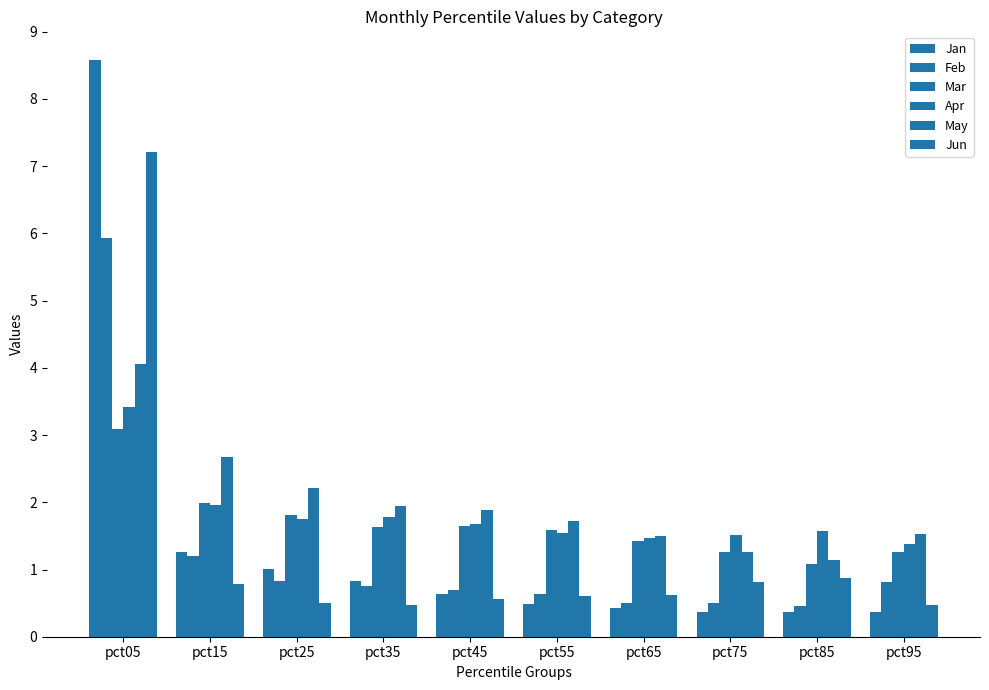

What is the total value across all series at pct75?

5.7